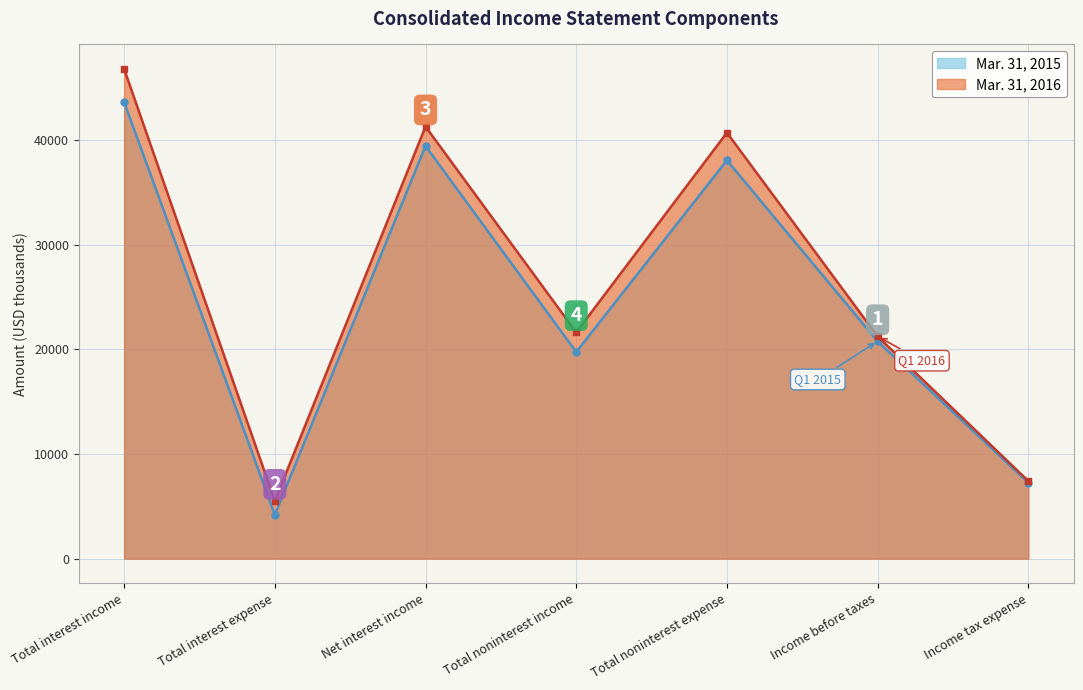

In Mar. 31, 2015, how many points are lower than both neighbors (excluding endpoints)?

2